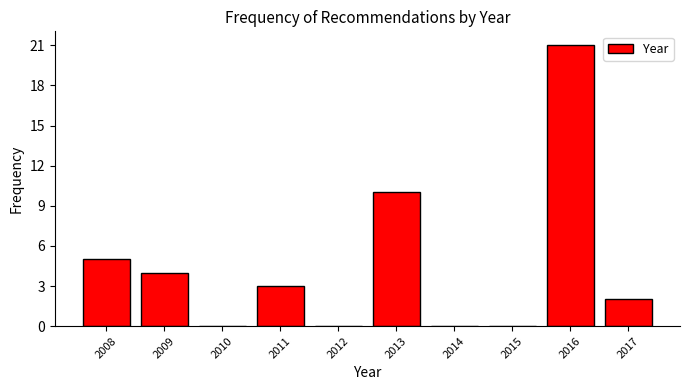

Reading left to right, transcribe all the data shown in this chart.

2008=5	2009=4	2010=0	2011=3	2012=0	2013=10	2014=0	2015=0	2016=21	2017=2